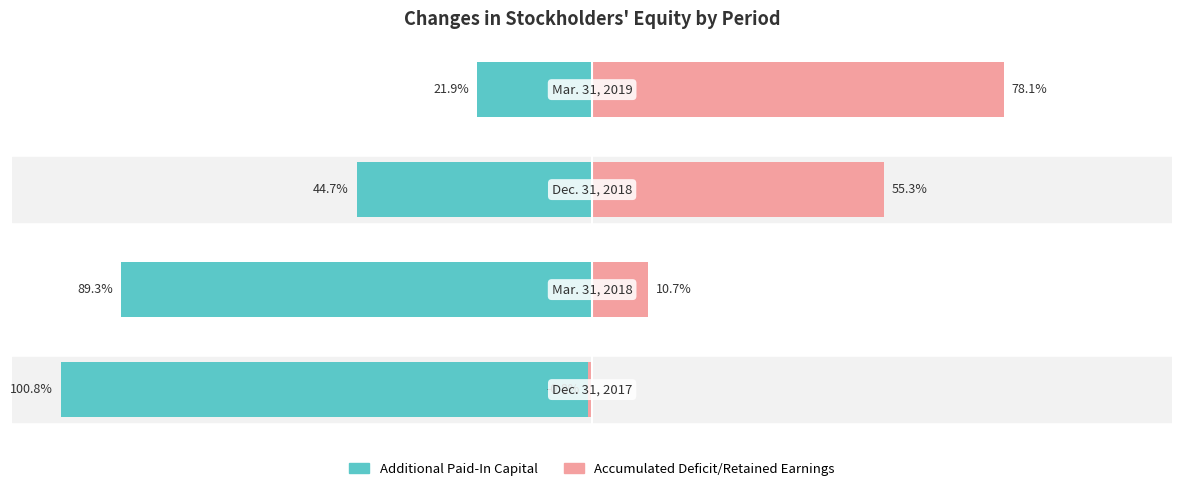

How many data points in Accumulated Deficit/Retained Earnings are less than 55?

2